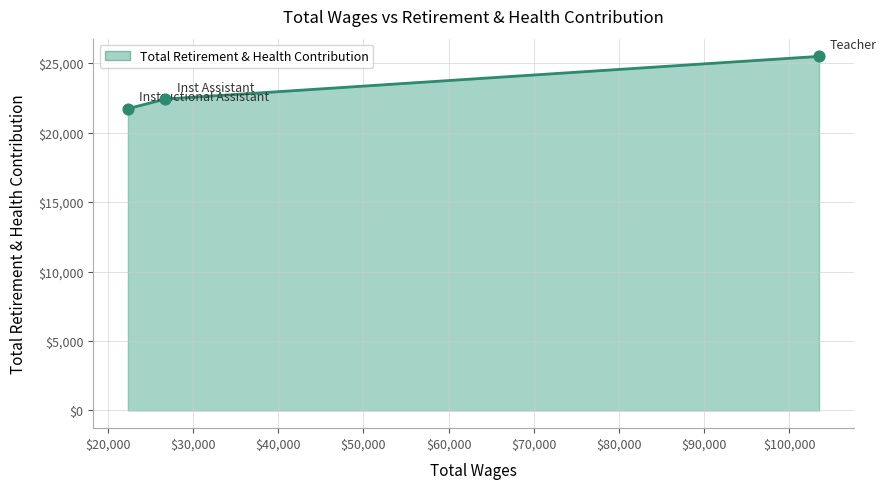

What is the difference between the maximum and second lowest values?

3070